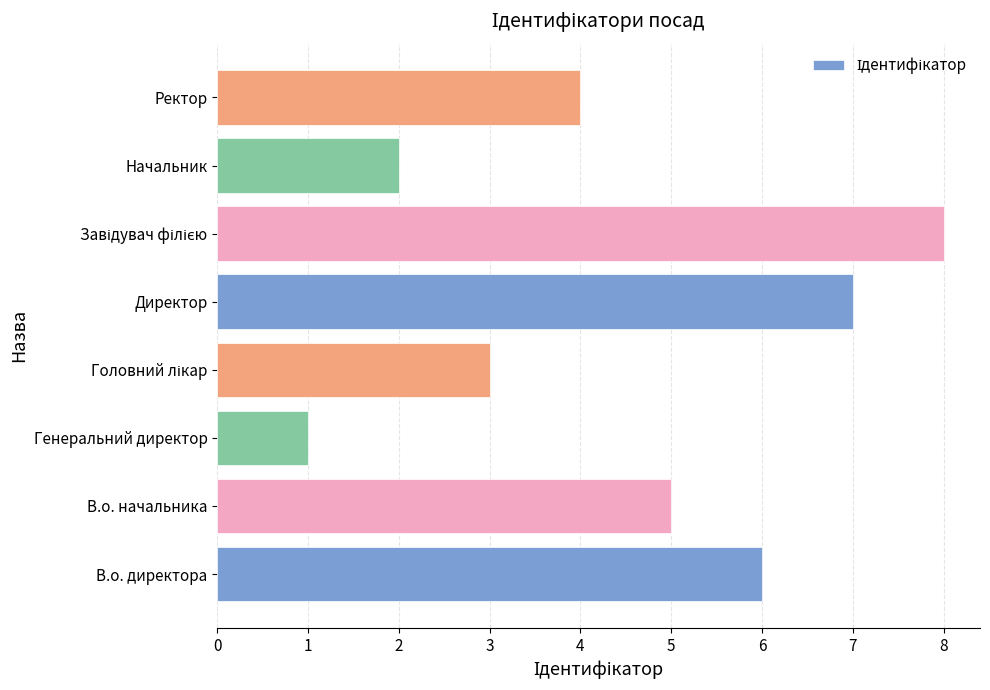

What is the sum of the values at Ректор and В.о. директора?

10